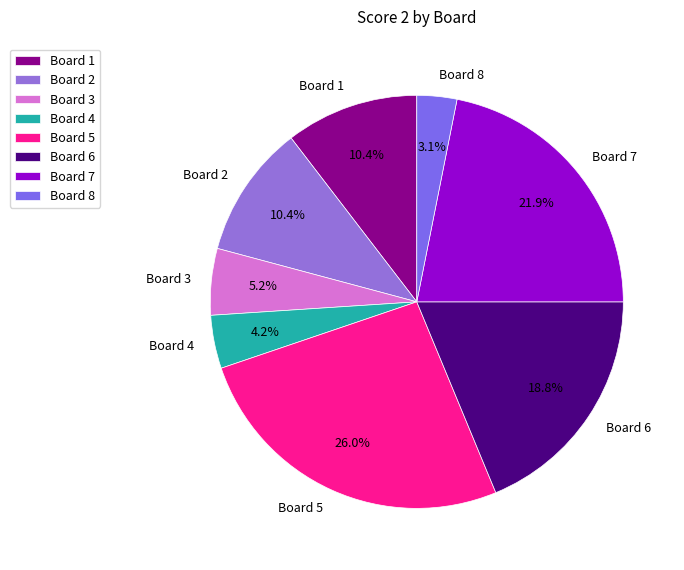

Which category has the smallest portion of the pie?

Board 8